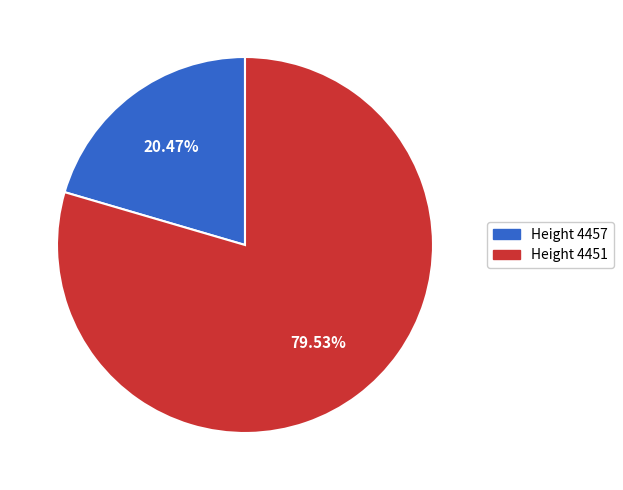

Which slice is the largest?

Height 4451